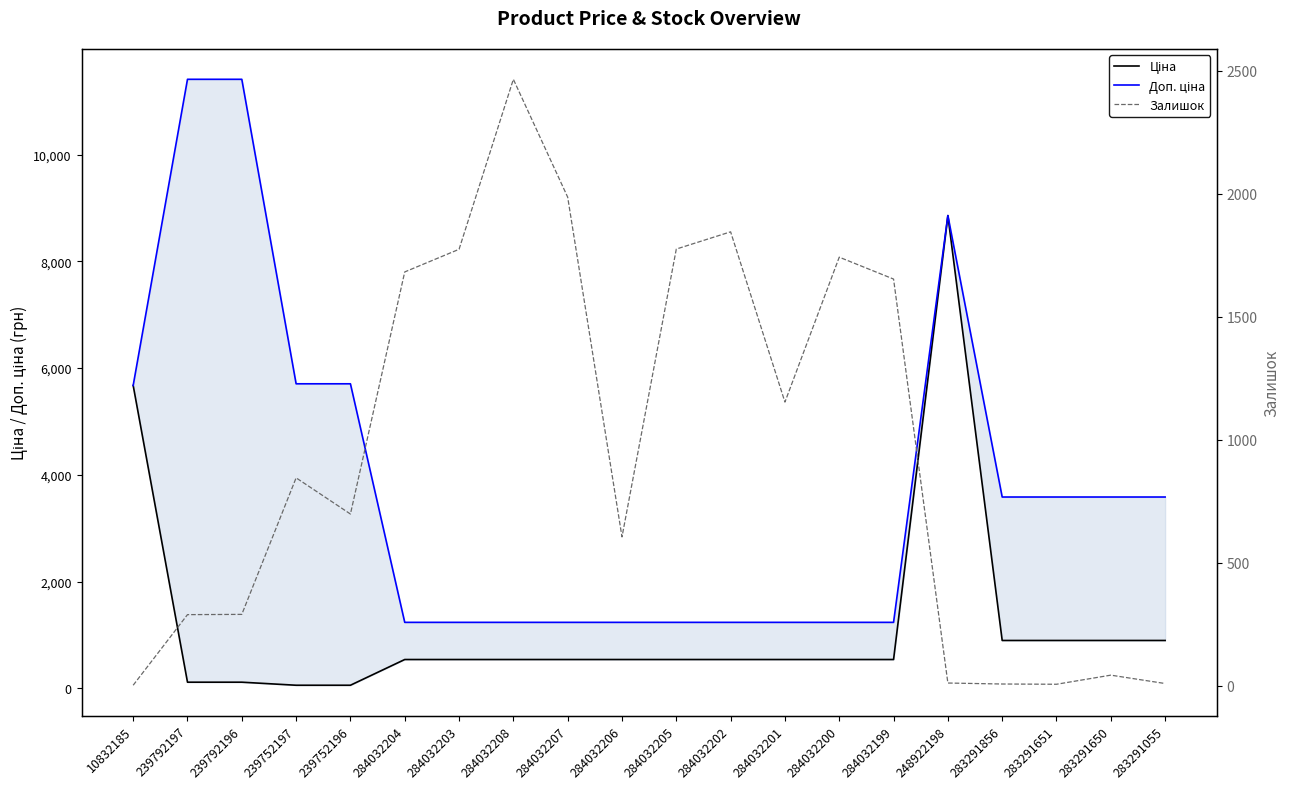

How many data points does each series have?

20